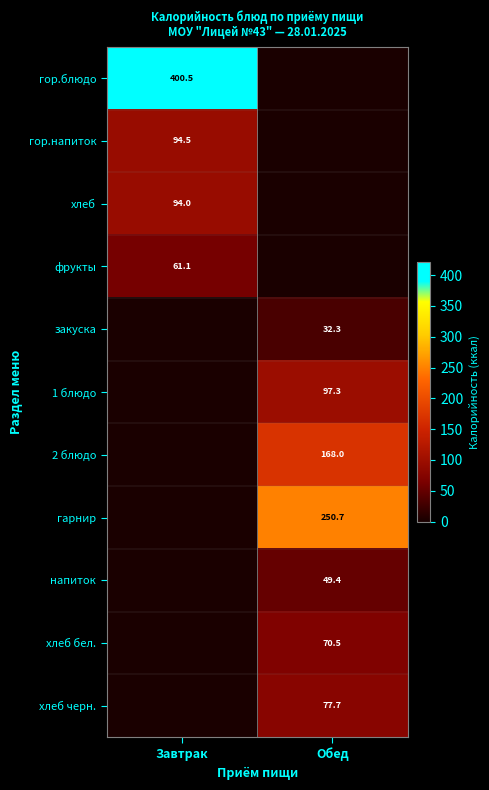

At how many categories does at least one series exceed 104?

2